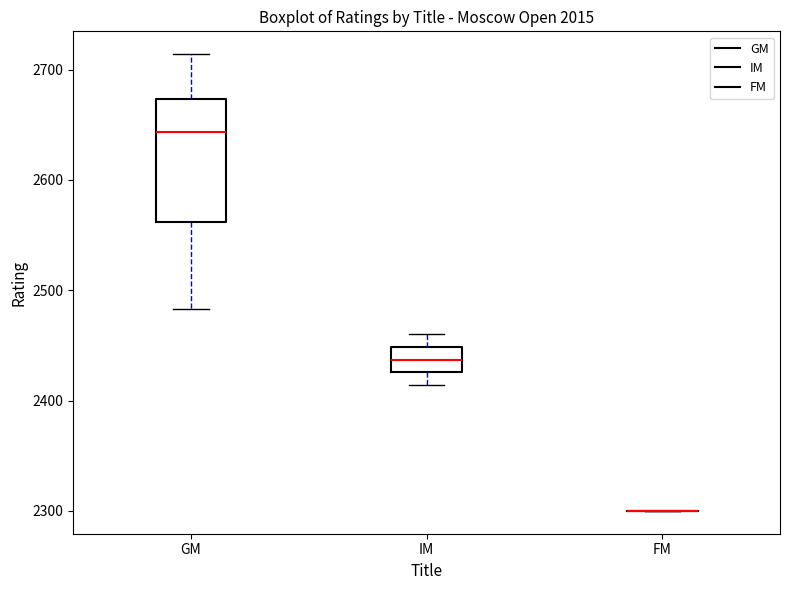

Which box is the tallest, from its lower edge to its upper edge?

GM